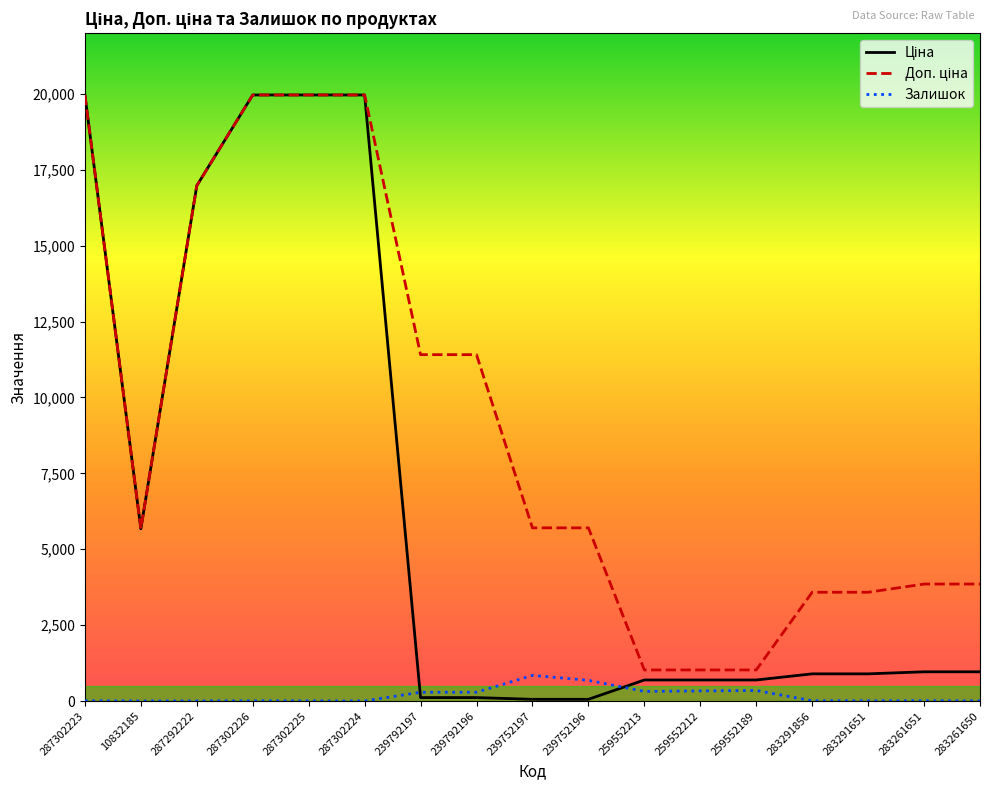

What is the greatest value displayed?

19964.2